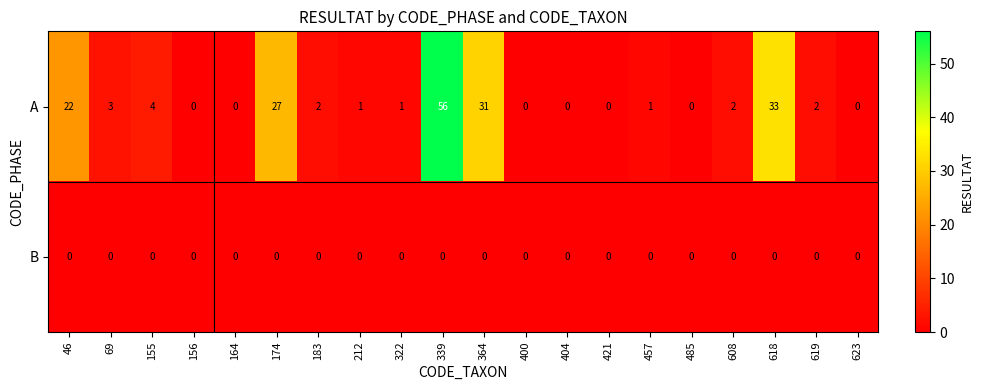

Which category has the highest value across all series?

339